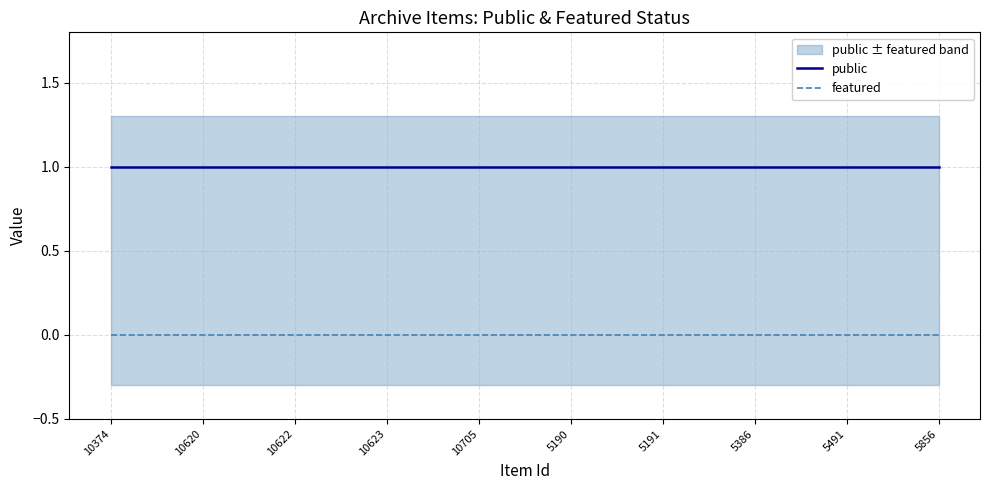

True or false: featured has a value of 0 at 10705.

True